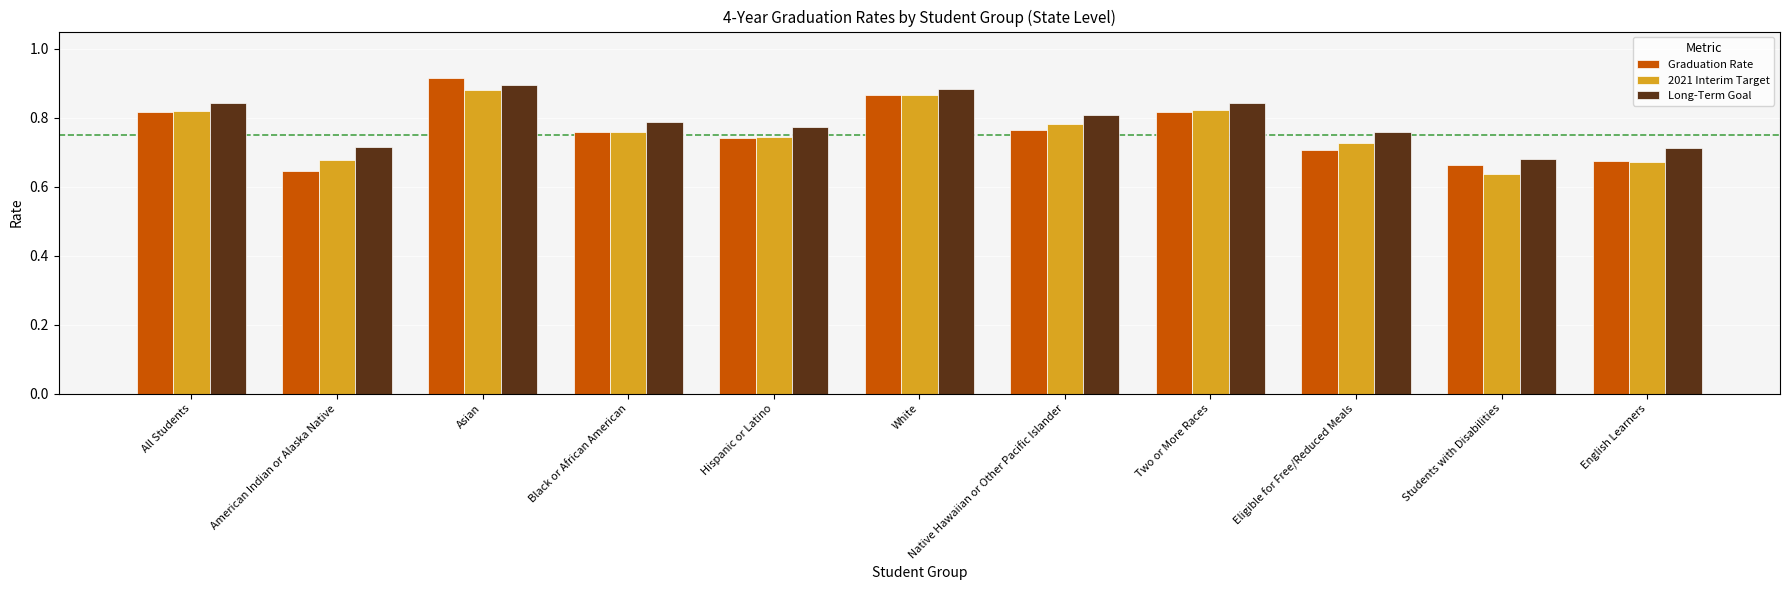

Which label corresponds to the smallest value in the chart?

Students with Disabilities